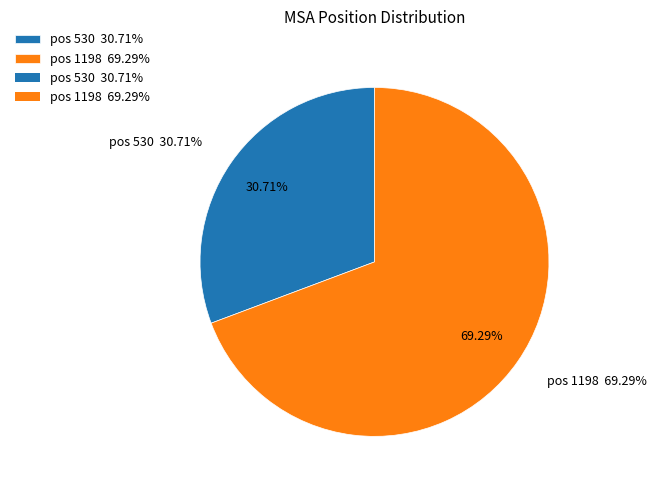

What is the majority slice?

1198